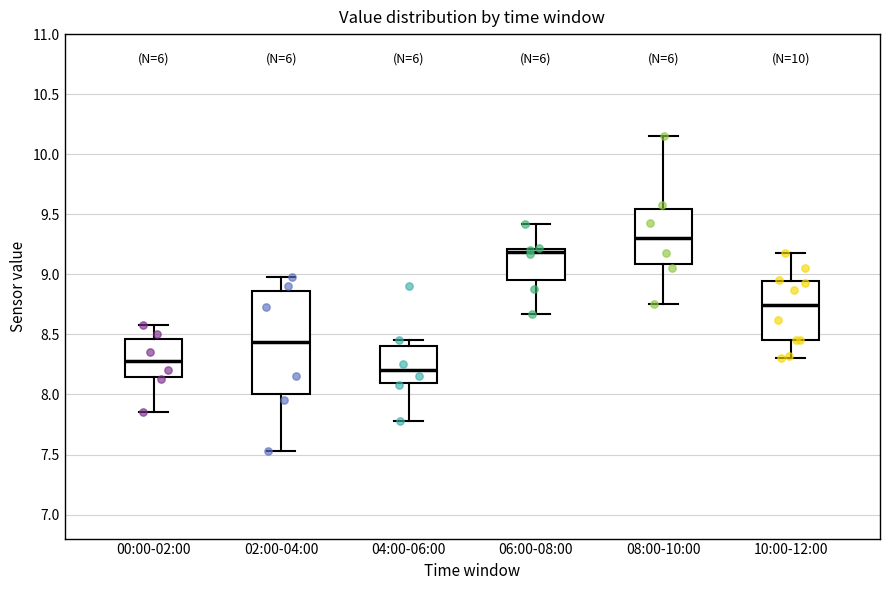

Comparing the boxes themselves (not the whiskers), which one is the tallest?

02:00-04:00